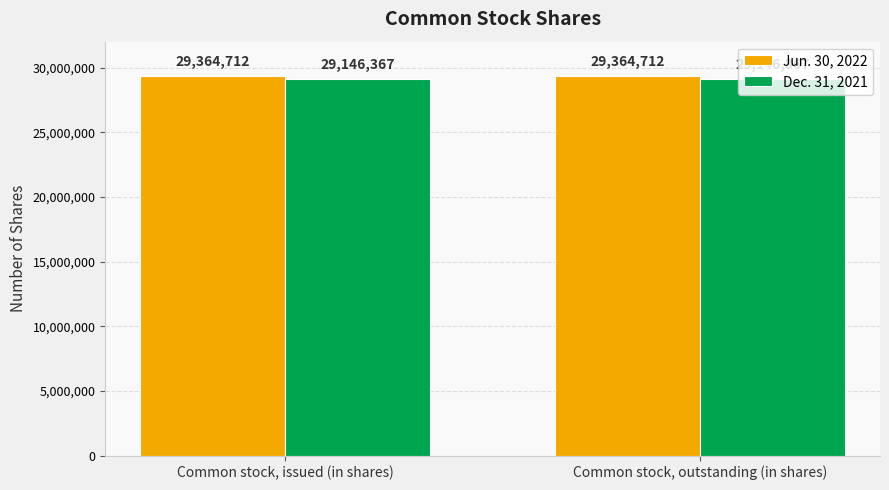

Which series has the largest total across all categories?

Jun. 30, 2022